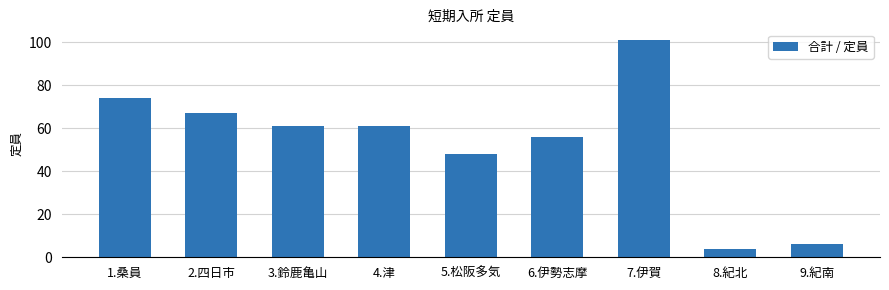

Reading left to right, list all the values displayed in this chart.

74	67	61	61	48	56	101	4	6